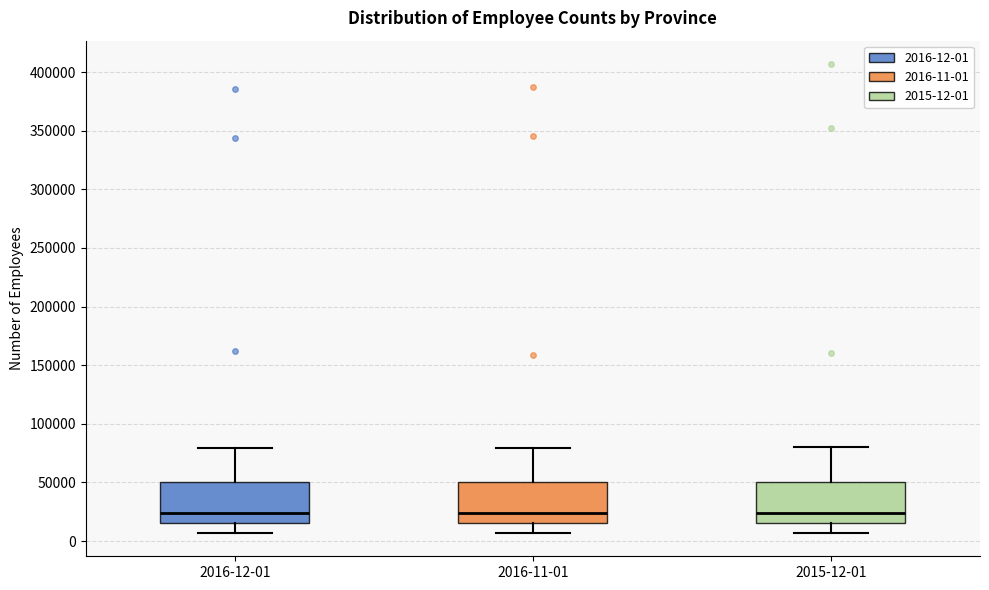

Reading left to right, read every box against the y-axis: the position of its median line, the range the box covers, and the ends of its whiskers. The values are not printed on the chart, so give them approximately, as read against the axis.

2016-12-01: median 25000, box 15000 to 50000, whiskers 5000 to 80000
2016-11-01: median 25000, box 15000 to 50000, whiskers 5000 to 80000
2015-12-01: median 25000, box 15000 to 50000, whiskers 5000 to 80000